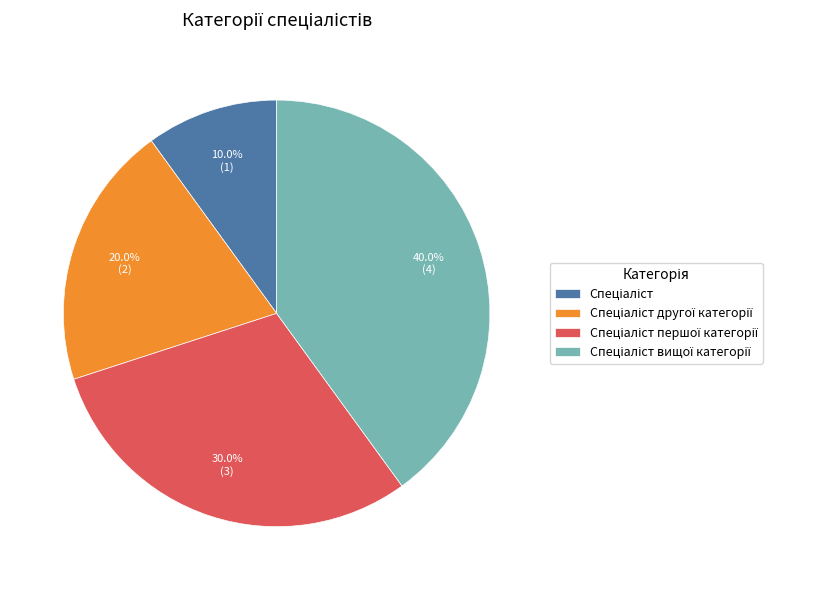

Is there a majority slice in this chart?

No